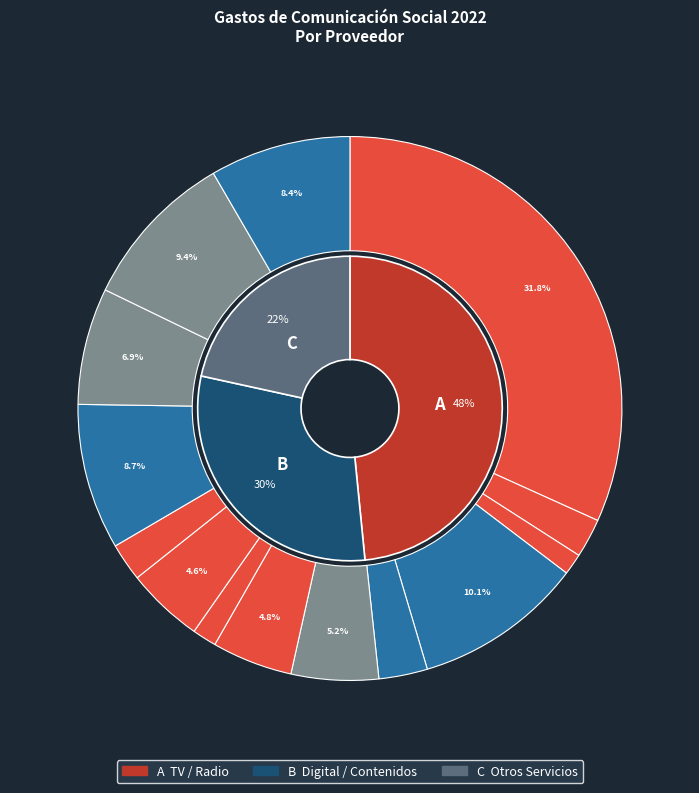

Is it true that LAURA DE HARO AVILA is 3% of the pie?

True